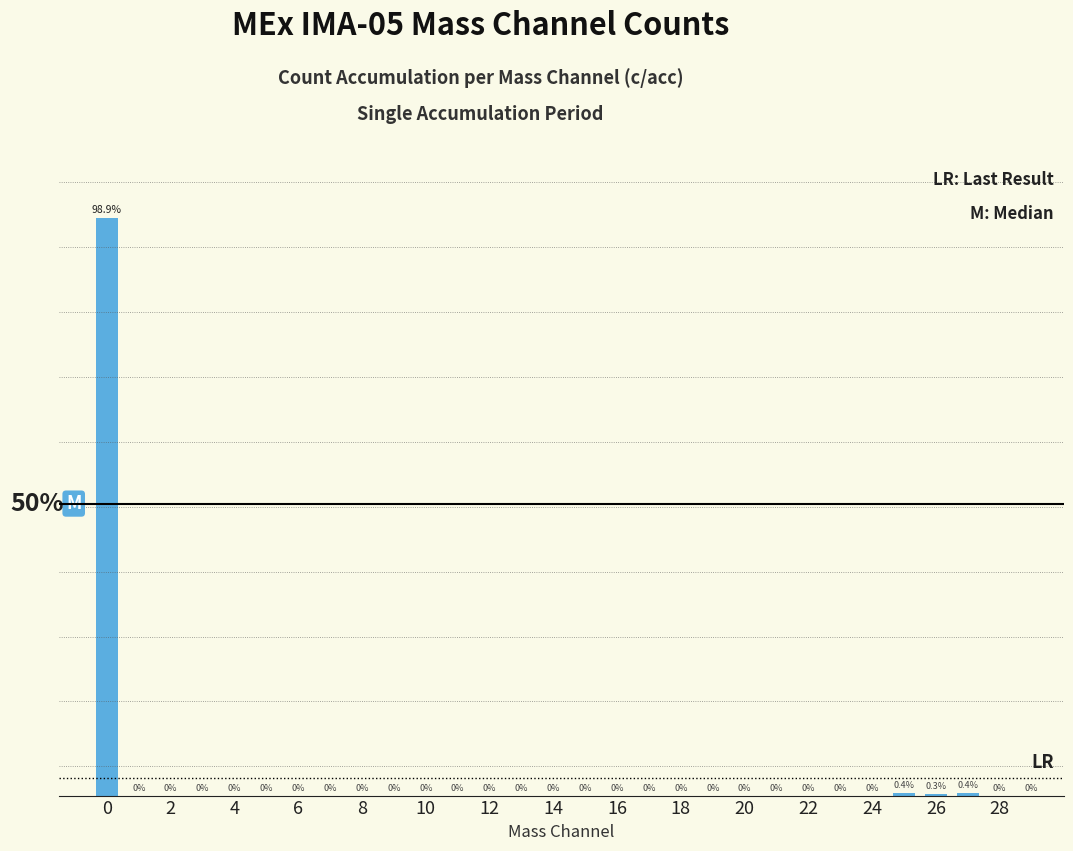

Are the bars horizontal?

No